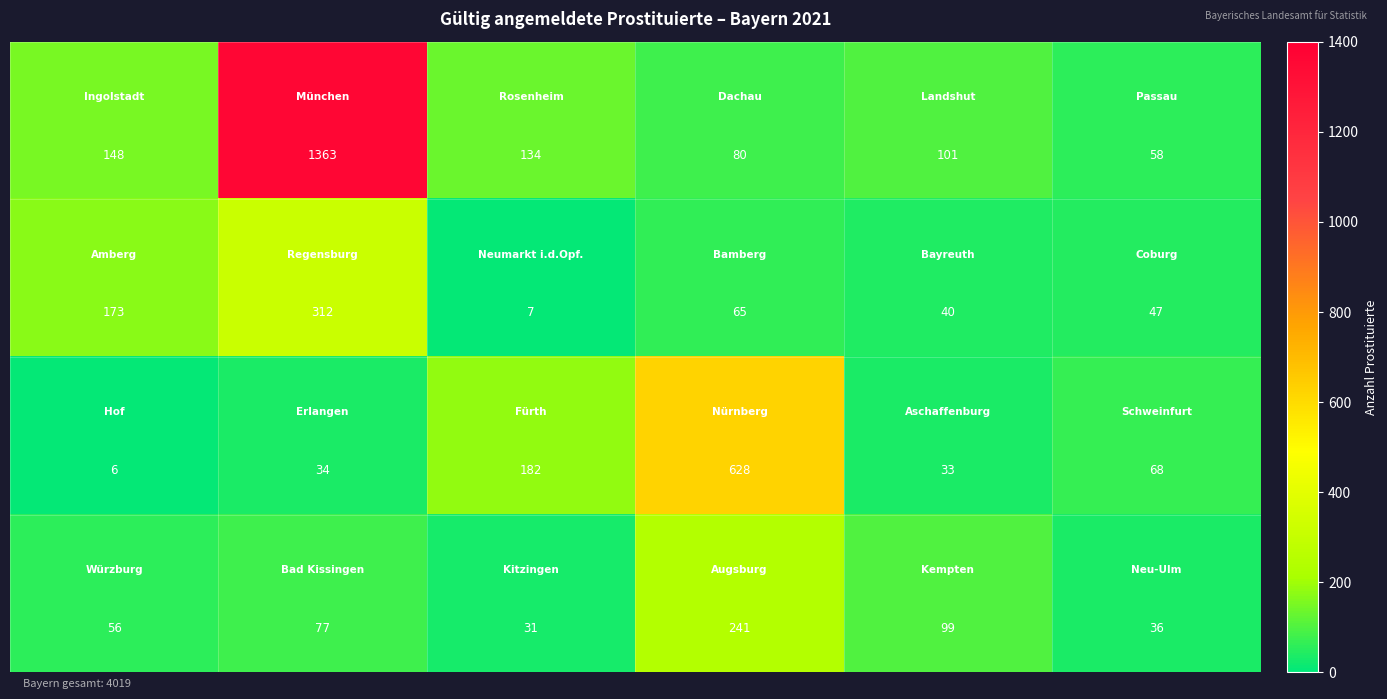

Count the number of categories in the chart.

6